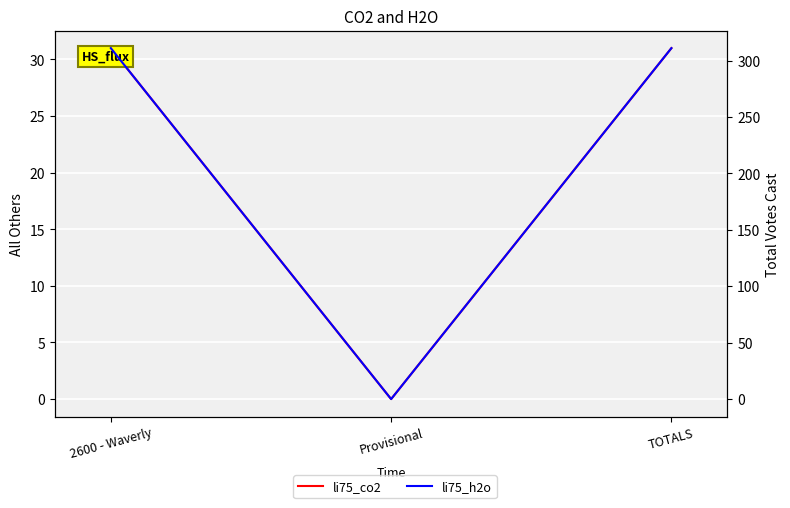

True or false: li75_co2 has a value of 18 at 2600 - Waverly.

False